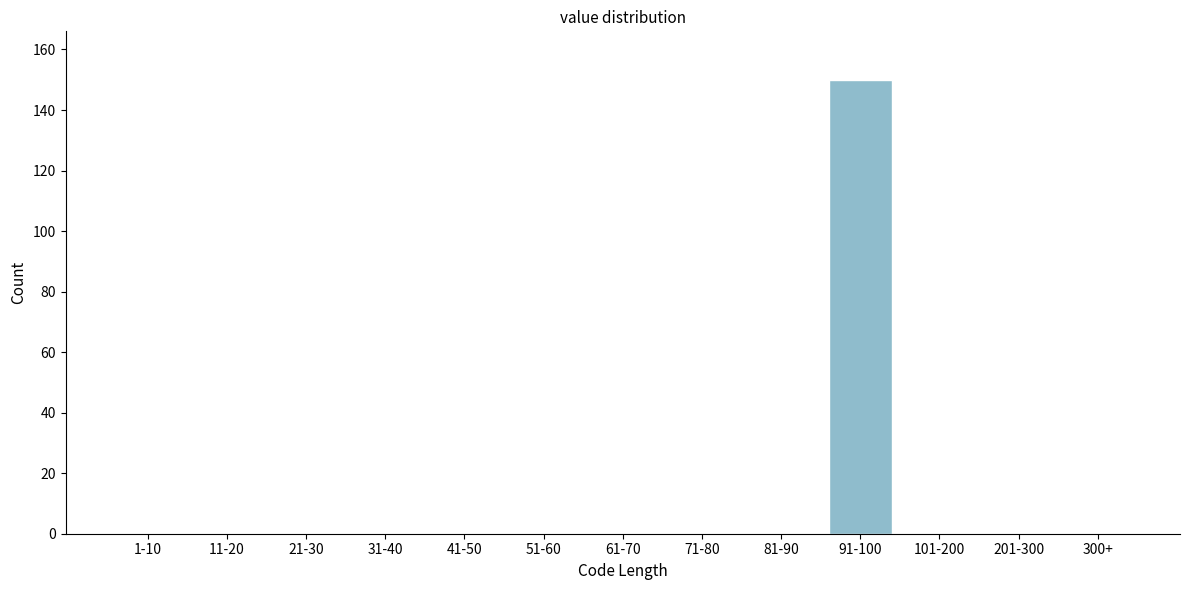

Reading right to left, transcribe all the data shown in this chart.

300+=0	201-300=0	101-200=0	91-100=150	81-90=0	71-80=0	61-70=0	51-60=0	41-50=0	31-40=0	21-30=0	11-20=0	1-10=0